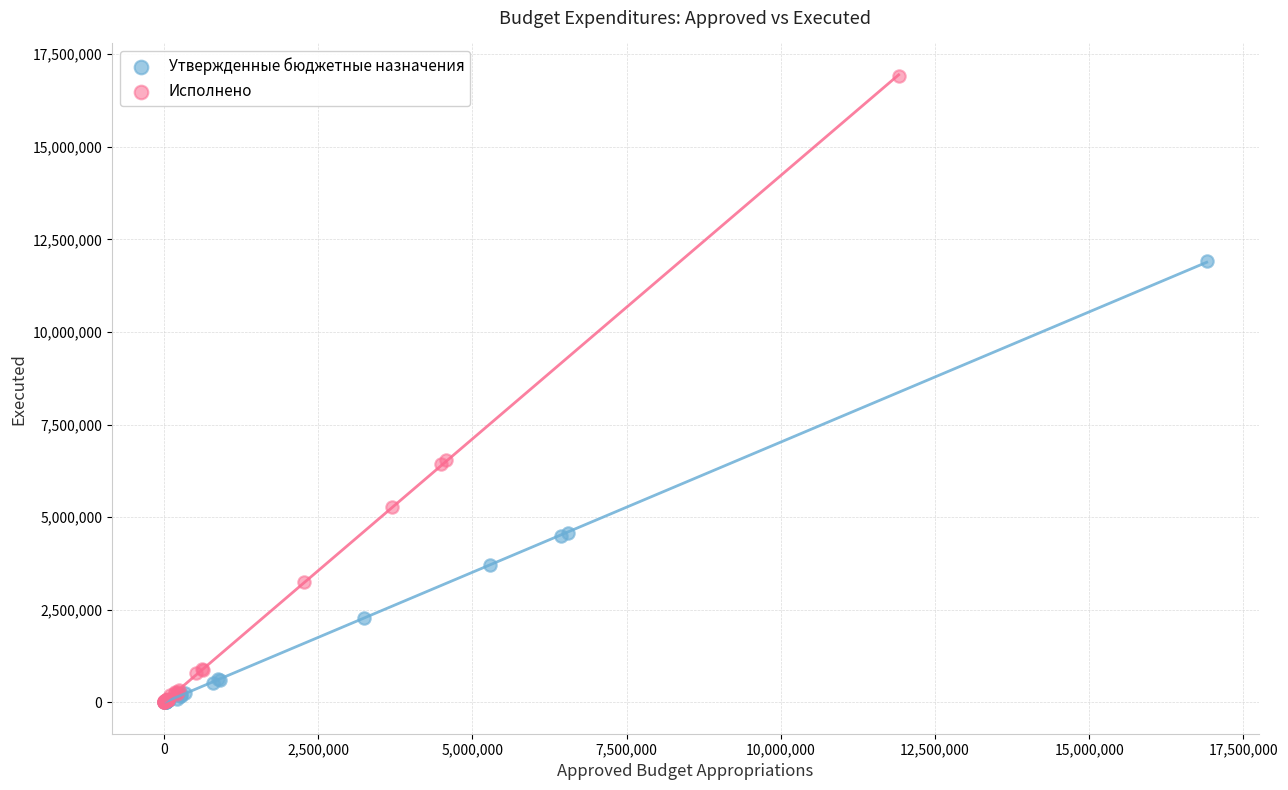

Which series reaches the maximum Y coordinate?

Исполнено